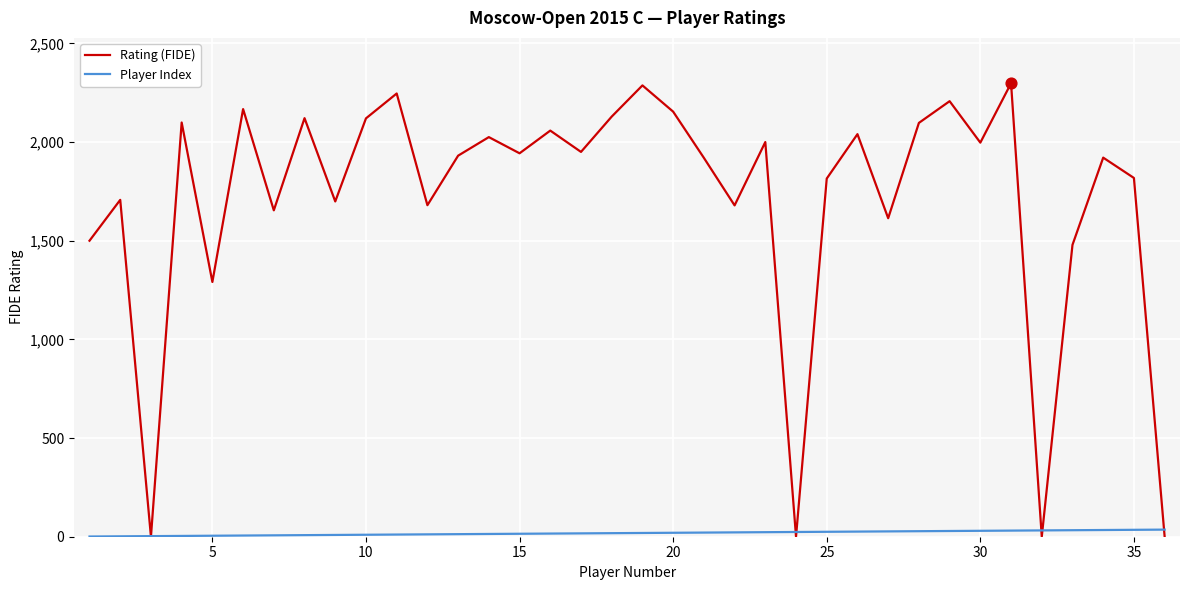

Which series has the largest total across all categories?

Rating (FIDE)